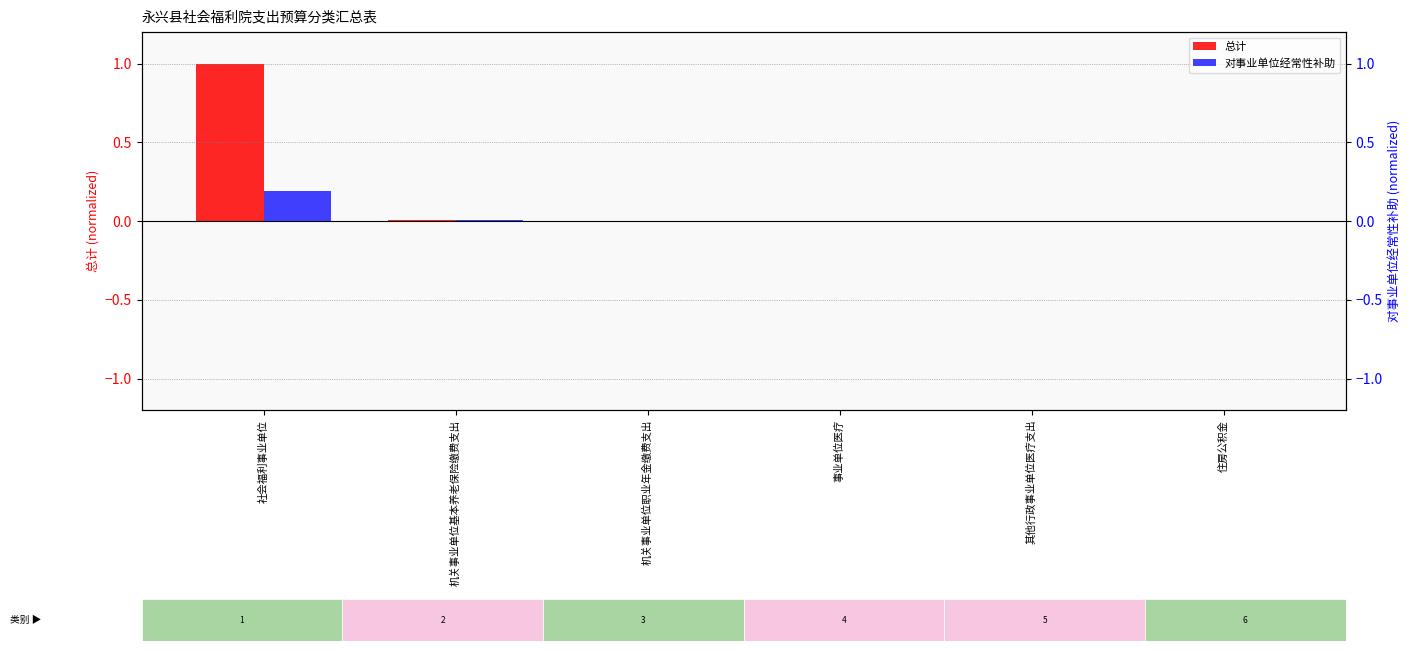

How many categories are shown in the chart?

6